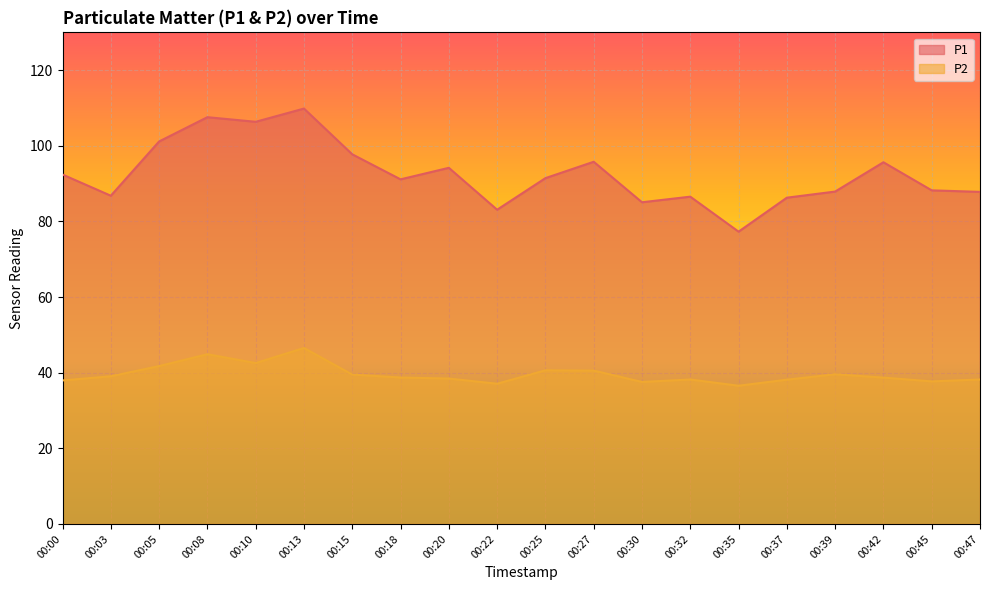

True or false: P2 has a value of 38.1 at 00:37.

True